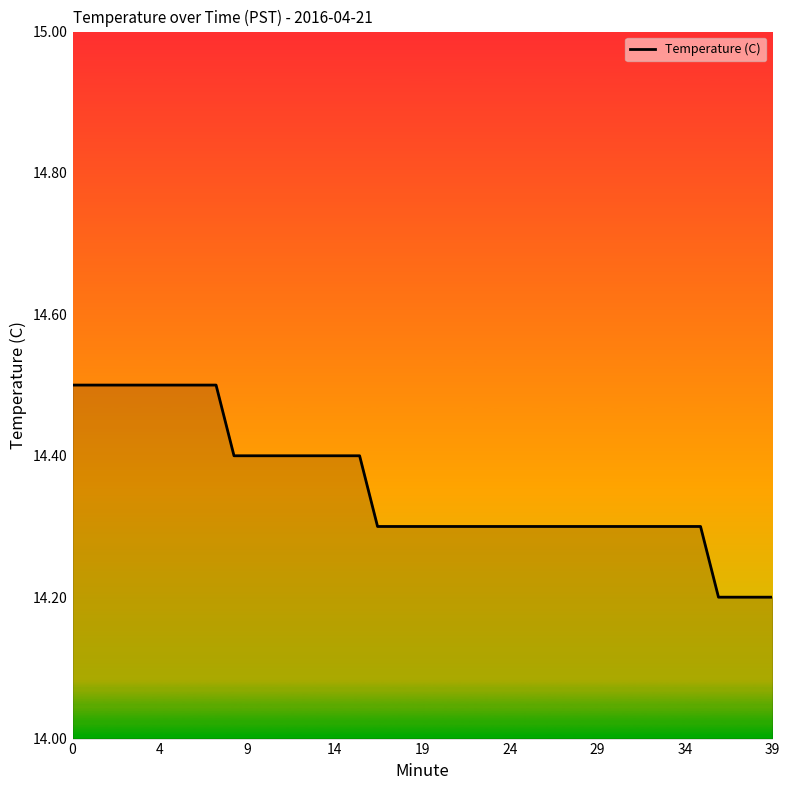

What is the difference between the maximum and minimum values?

0.3